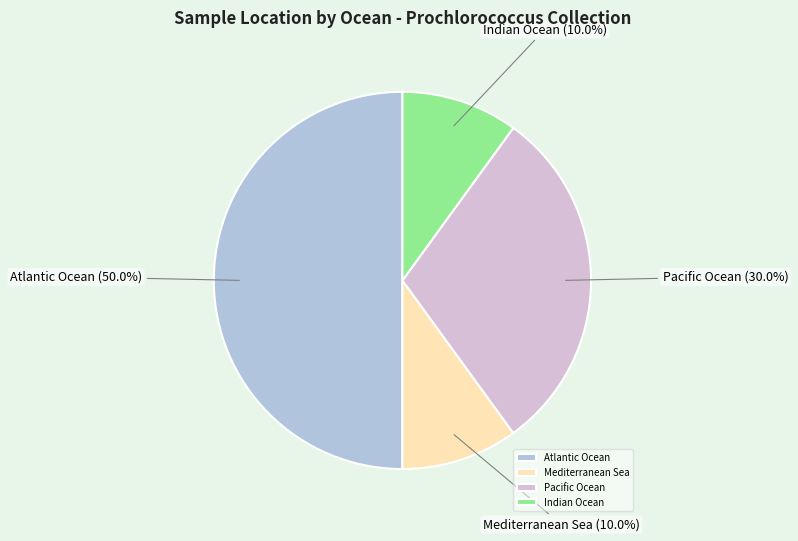

Is Mediterranean Sea the majority of the pie?

No